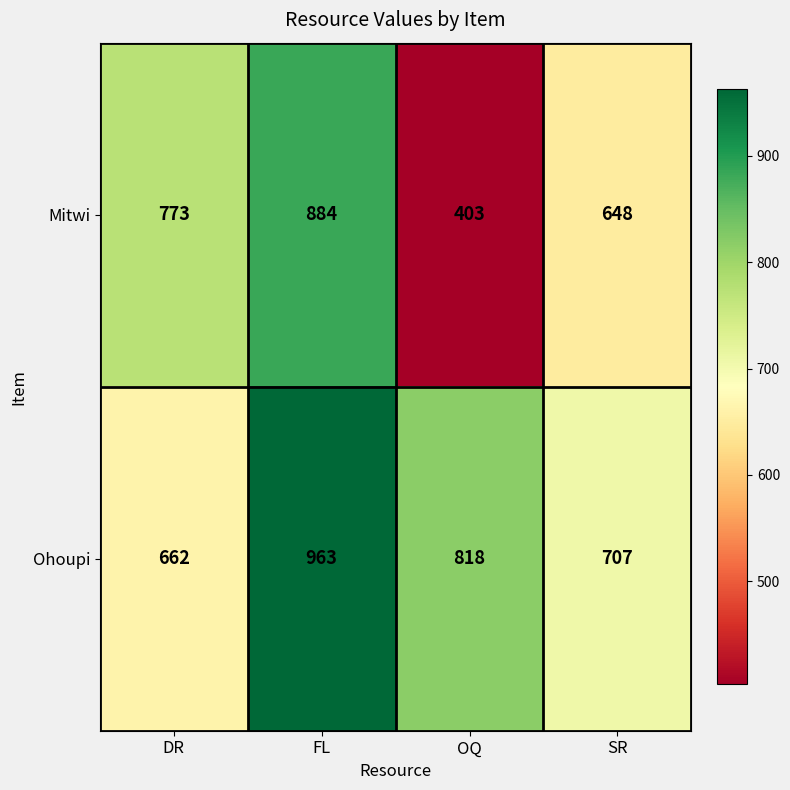

Reading right to left, what are all the values shown in this chart?

Mitwi: SR=648	OQ=403	FL=884	DR=773
Ohoupi: SR=707	OQ=818	FL=963	DR=662